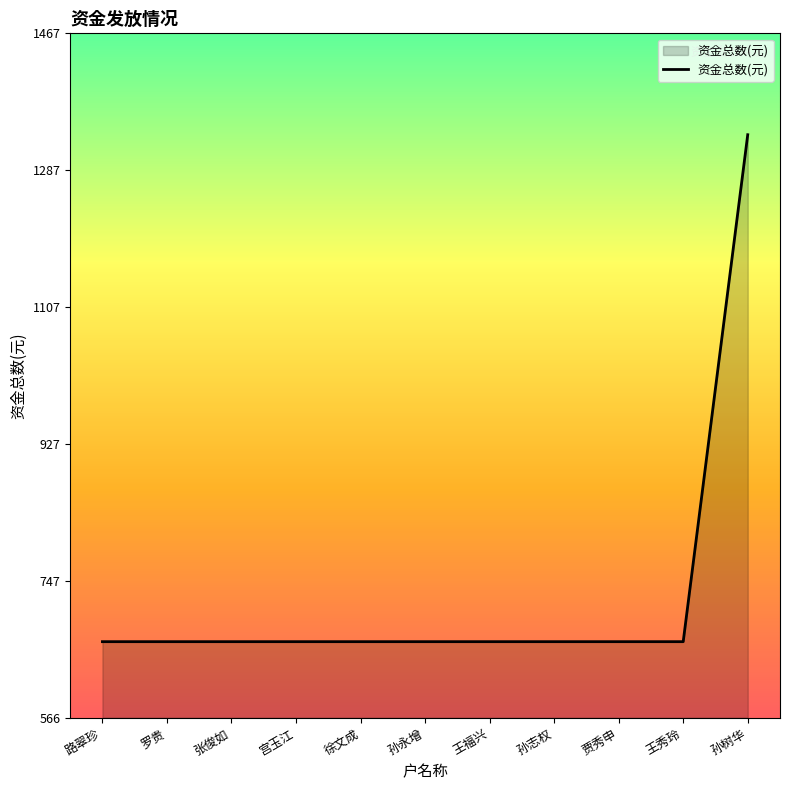

What is the ratio of the value at 贾秀申 to the value at 路翠珍?

1.0